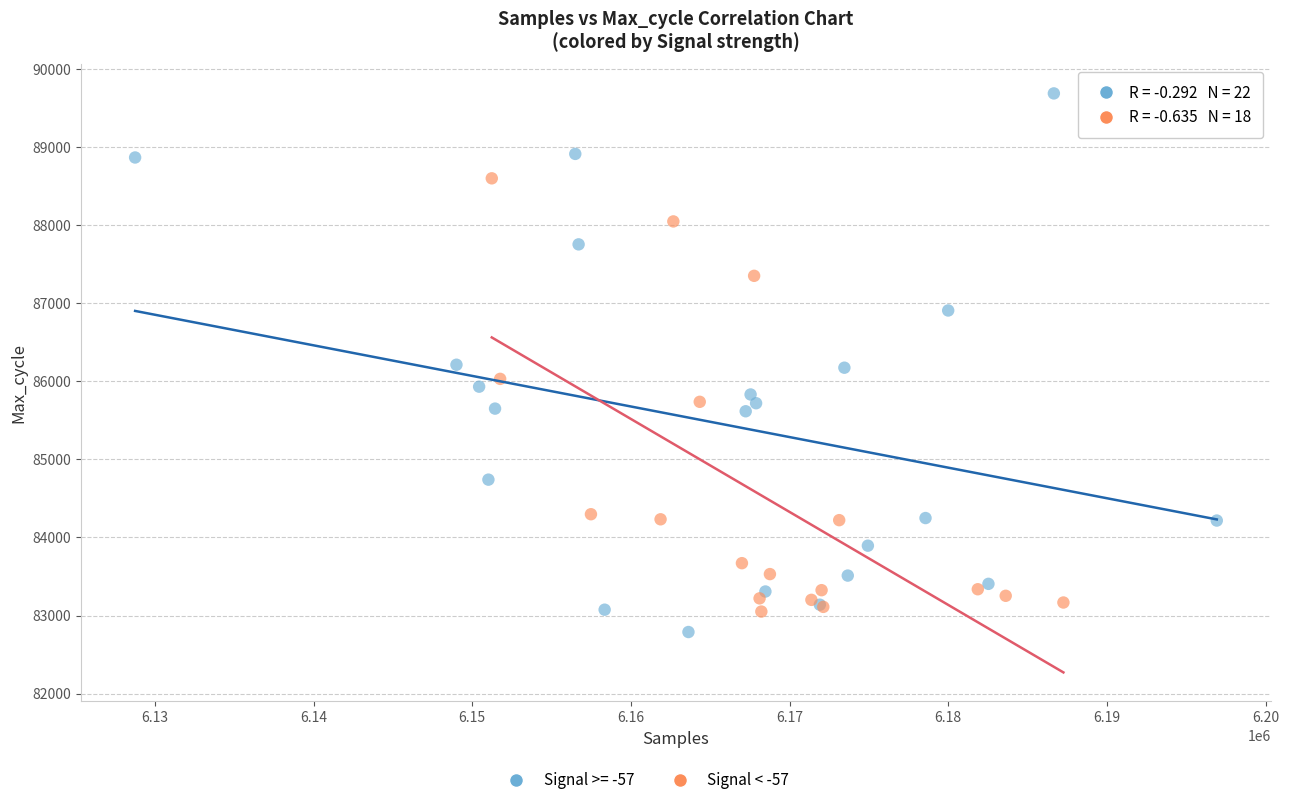

Which series reaches the maximum Y coordinate?

Signal >= -57